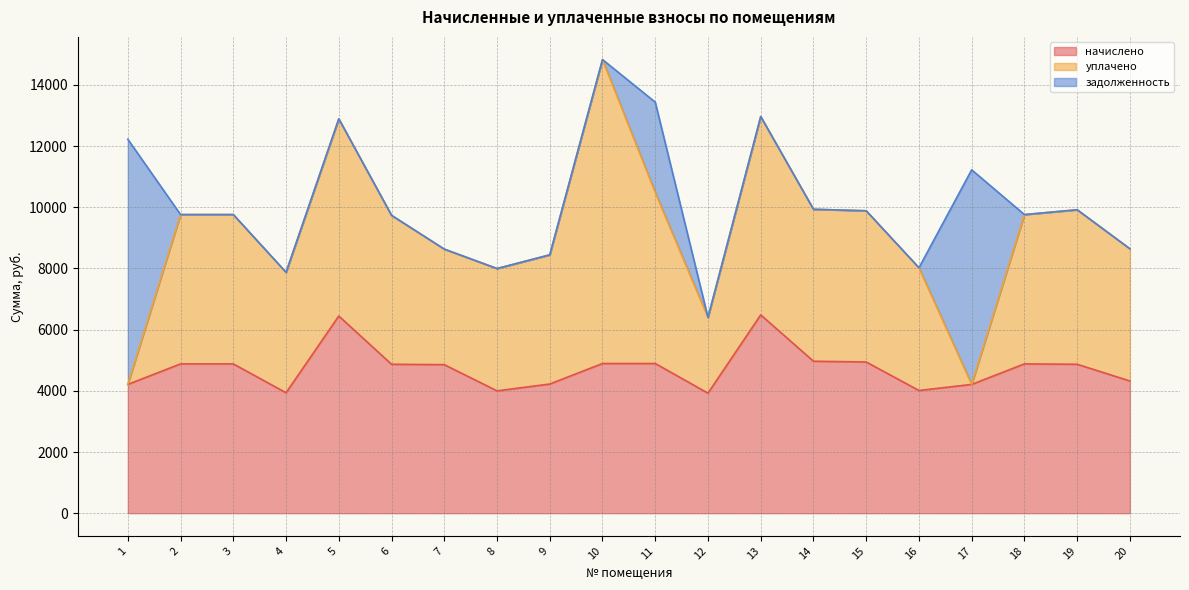

Reading left to right, transcribe all the data shown in this chart.

начислено: 1=4210.4	2=4881.1	3=4881.1	4=3937.1	5=6446.2	6=4868.6	7=4856.2	8=3999.2	9=4222.8	10=4893.5	11=4893.5	12=3924.7	13=6483.2	14=4968.0	15=4943.2	16=4011.7	17=4210.4	18=4881.1	19=4868.6	20=4322.2
уплачено: 1=0.0	2=4881.1	3=4881.1	4=3937.1	5=6446.2	6=4868.6	7=3777.1	8=3999.2	9=4222.8	10=9935.3	11=5593.2	12=2475.9	13=6483.2	14=4968.0	15=4943.2	16=4011.7	17=0.0	18=4881.1	19=5051.0	20=4322.2
задолженность: 1=8014.0	2=0.0	3=0.0	4=0.0	5=0.0	6=0.0	7=0.0	8=0.0	9=0.0	10=0.0	11=2950.1	12=0.0	13=0.0	14=0.0	15=0.0	16=0.0	17=7014.0	18=0.0	19=0.0	20=0.0